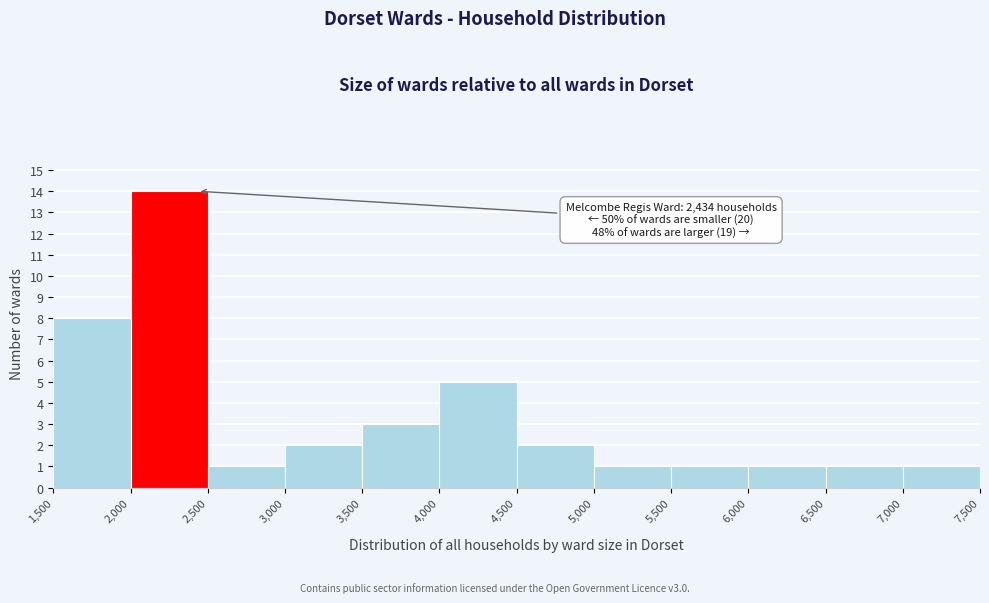

Over which range of the x-axis is the bar tallest?

2,000 to 2,500